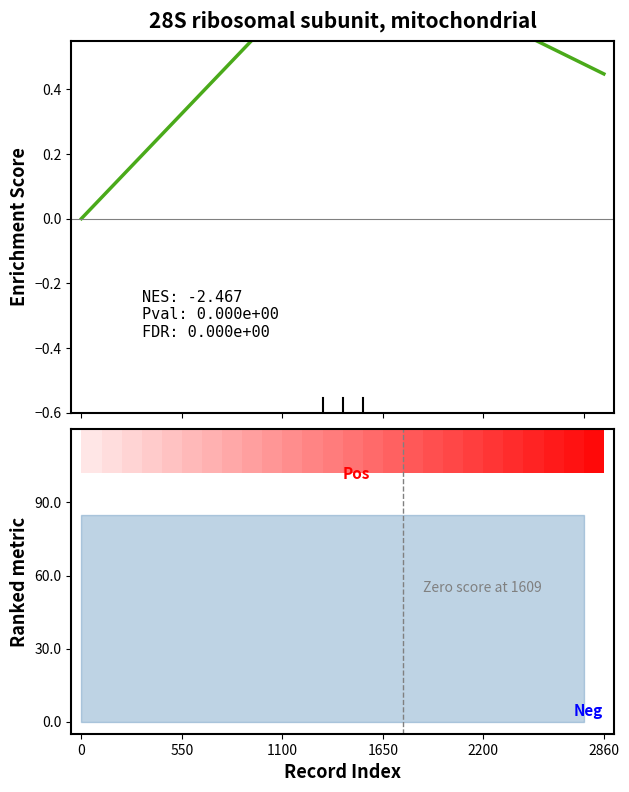

What is the difference between the maximum and minimum values?

0.8